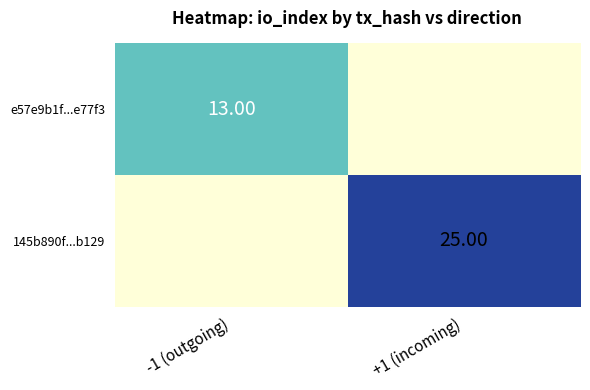

True or false: e57e9b1f...e77f3 has a value of -8 at +1 (incoming).

False